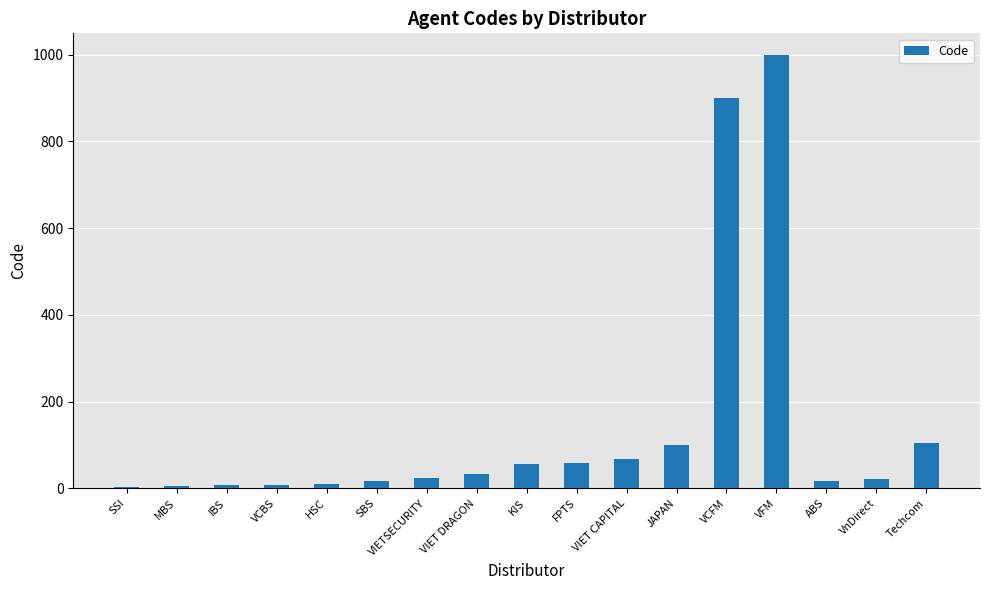

What is the change in value from SSI to FPTS?

+55